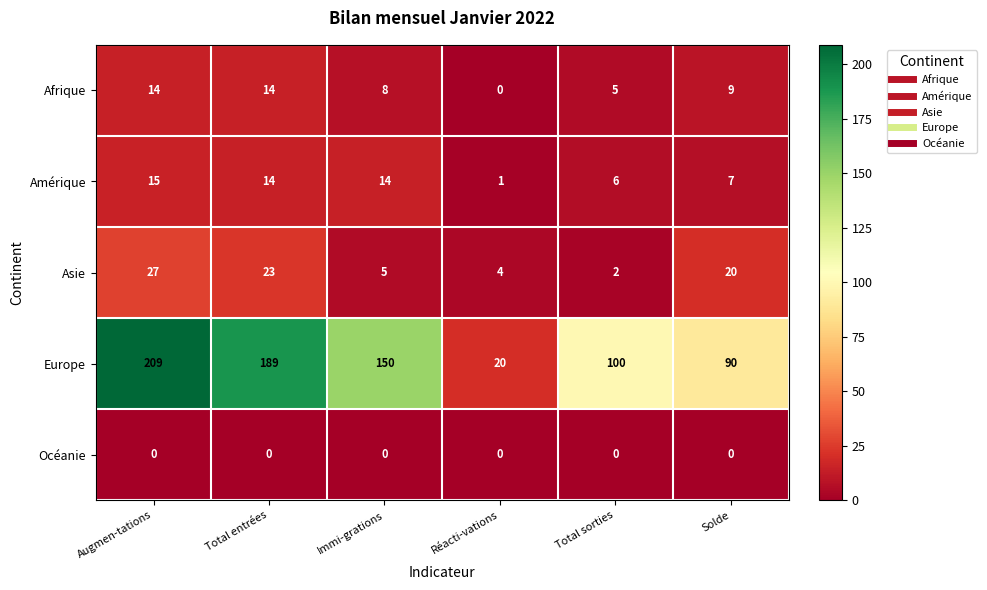

At which label does Asie first exceed 20?

Augmen-tations